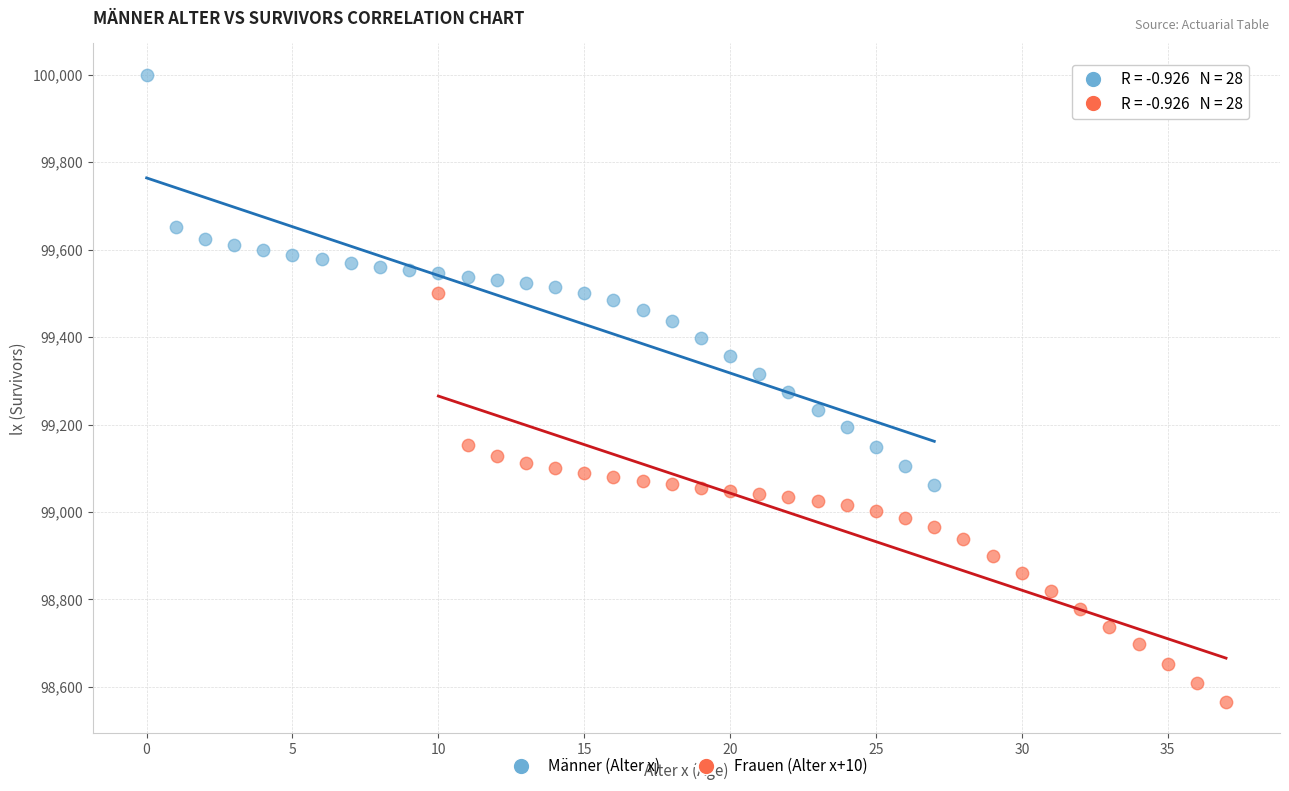

Which series has the widest spread of Y values?

Männer (Alter x)